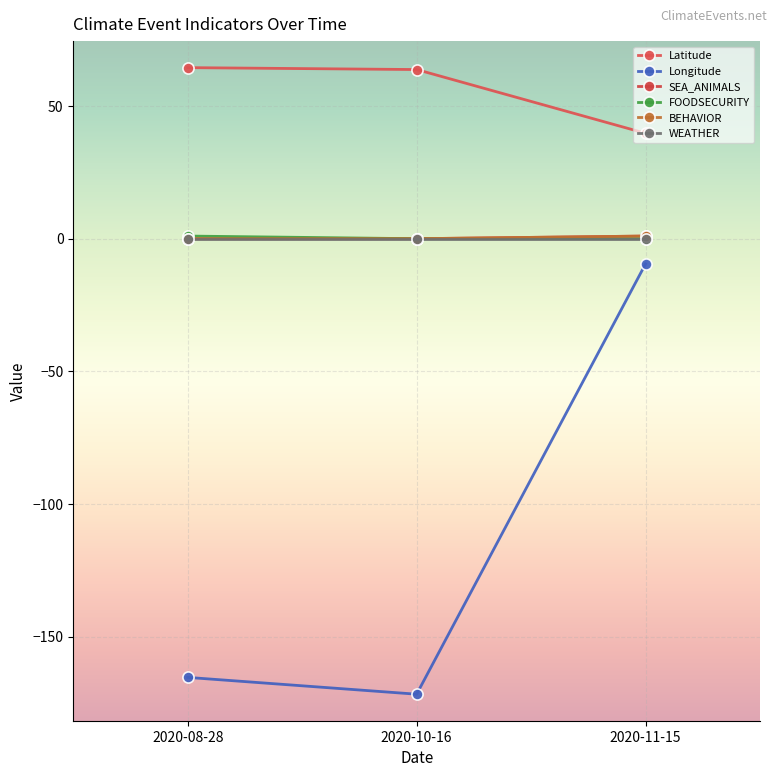

What is the total value across all series at 2020-08-28?

-99.9